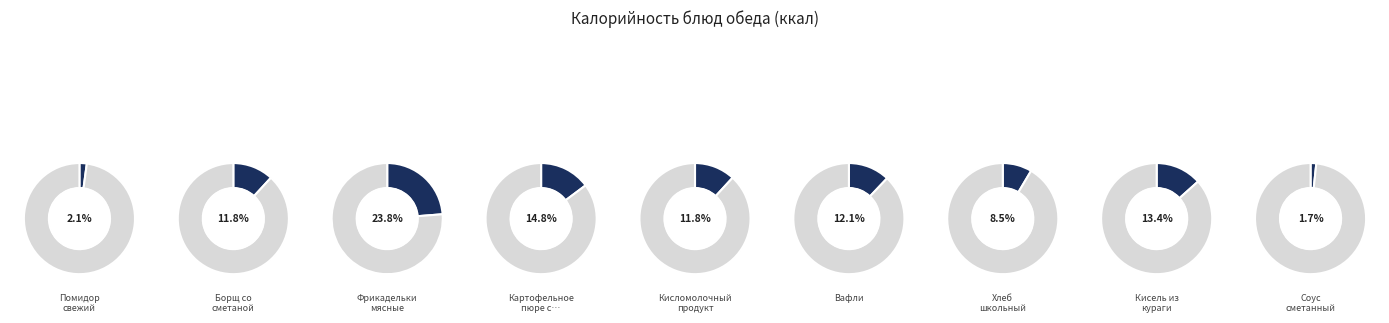

How much of the chart is everything except Хлеб школьный?

91.5%